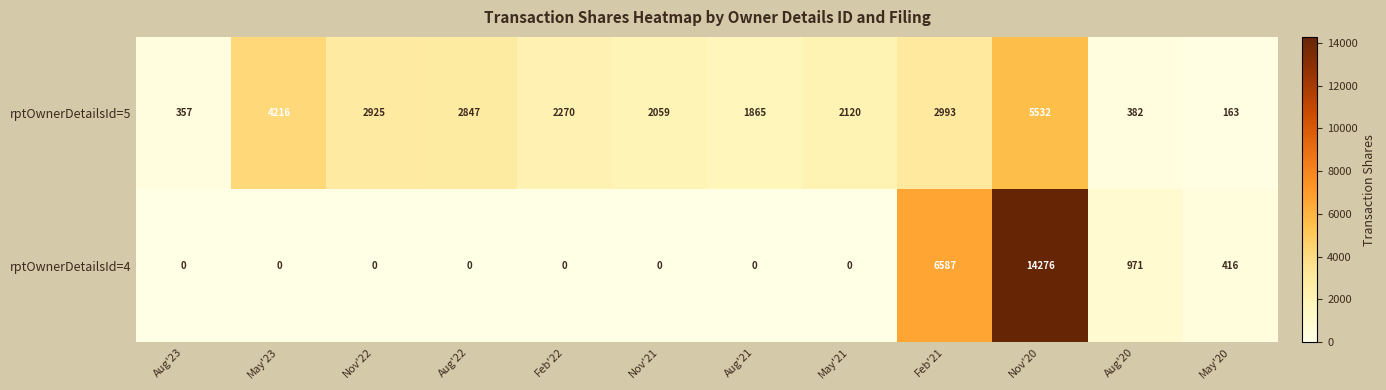

Where is rptOwnerDetailsId=4 nearest to the value 7138?

Feb'21